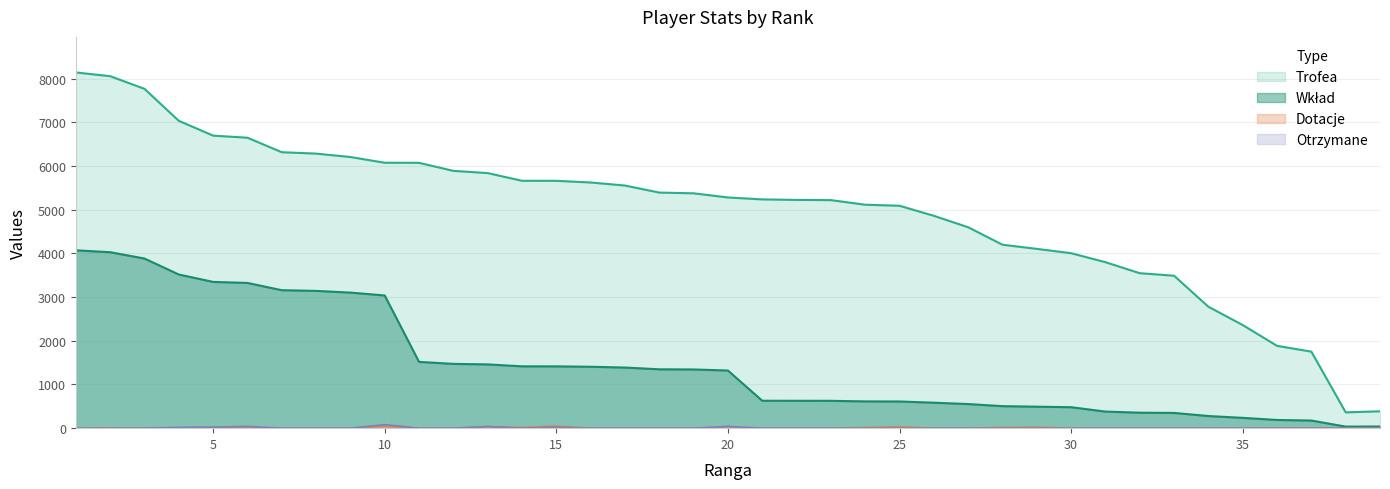

What is the approximate value of Wklad at 35?

236